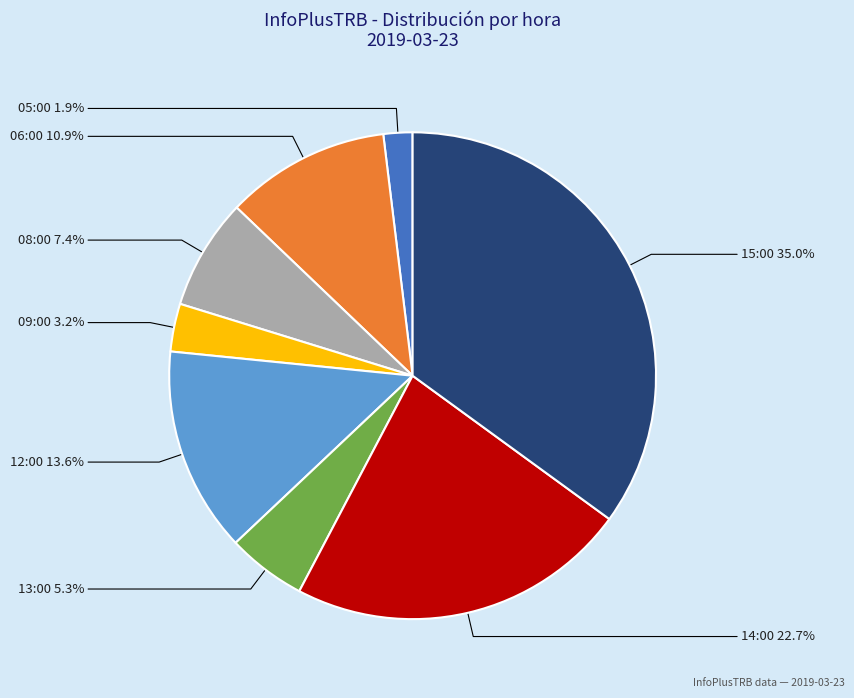

How many slices are in this pie chart?

8